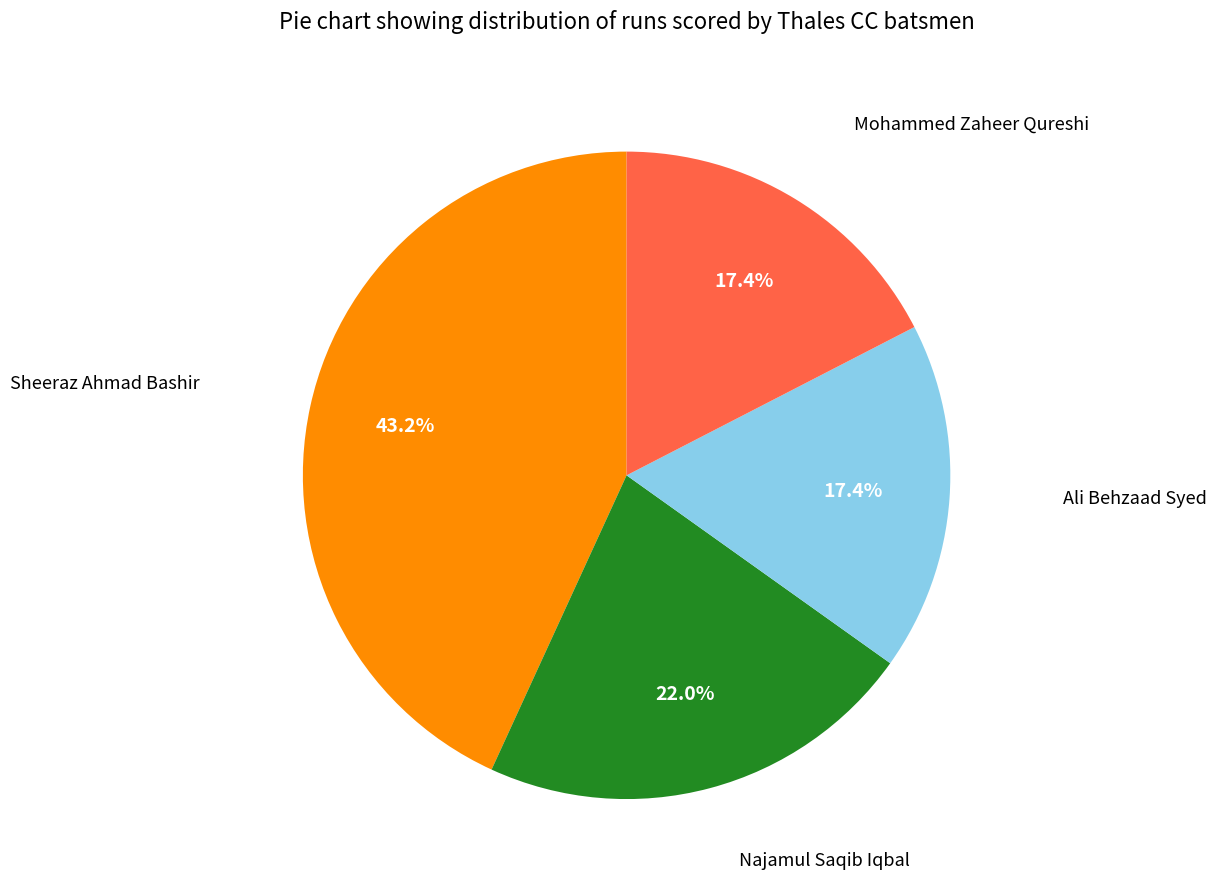

Is Sheeraz Ahmad Bashir the majority of the pie?

No